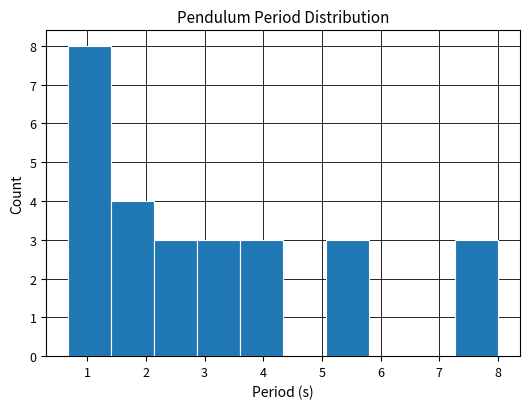

What is the height of the bar covering 1.4 to 2.1 on the x-axis? Neither the bar edges nor the heights are printed on the chart, so give them approximately, as read against the axes.

4